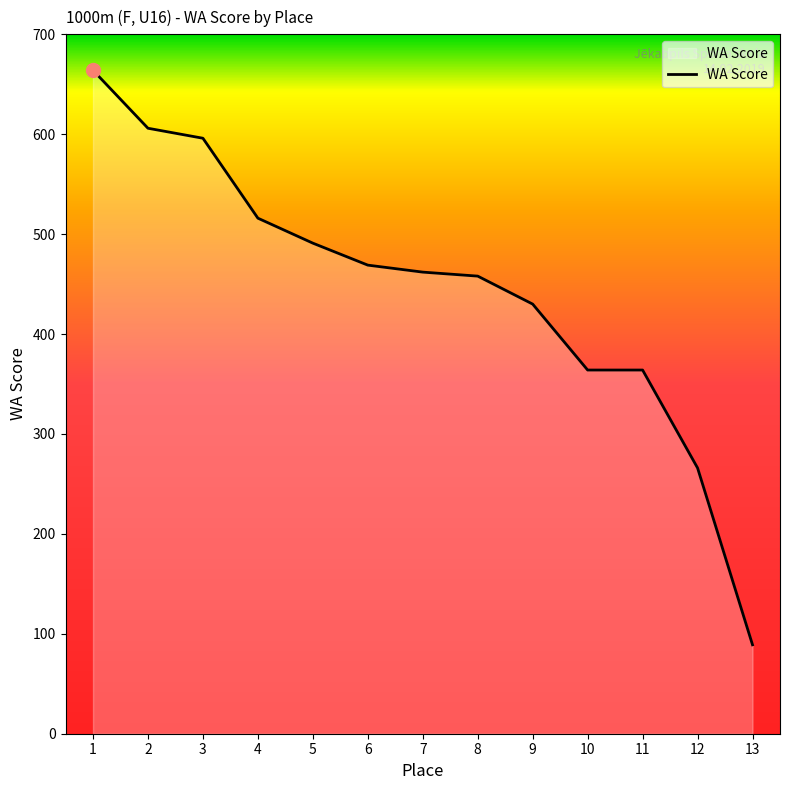

Is it true that the value at 4 is 516?

True